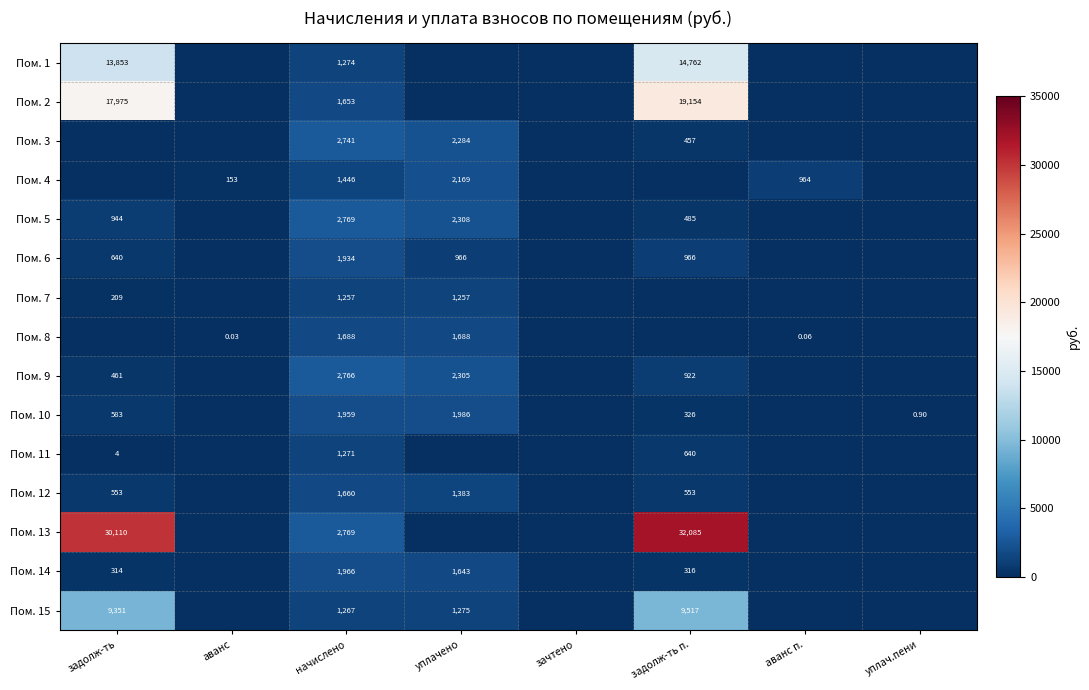

At which label does Пом. 1 reach its minimum?

аванс